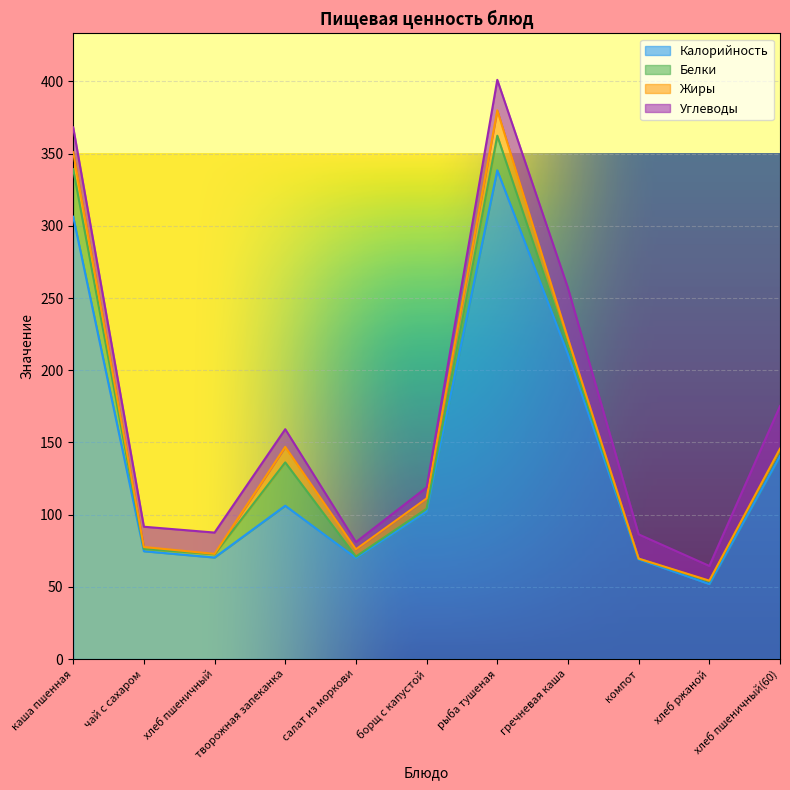

What is the sum of the Калорийность values at компот and гречневая каша?

280.1